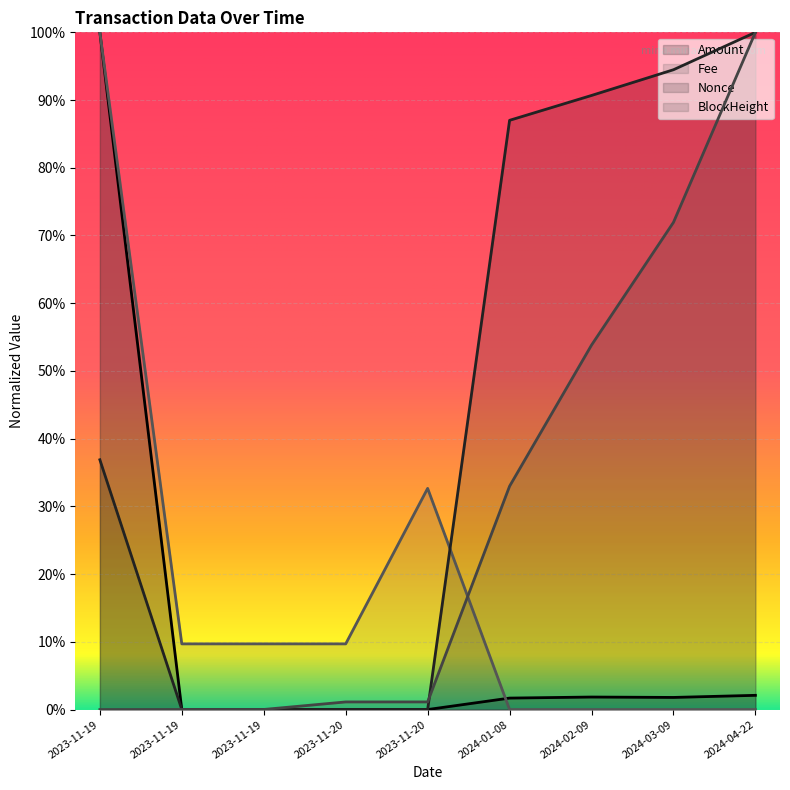

True or false: Fee and Nonce cross at least once.

True